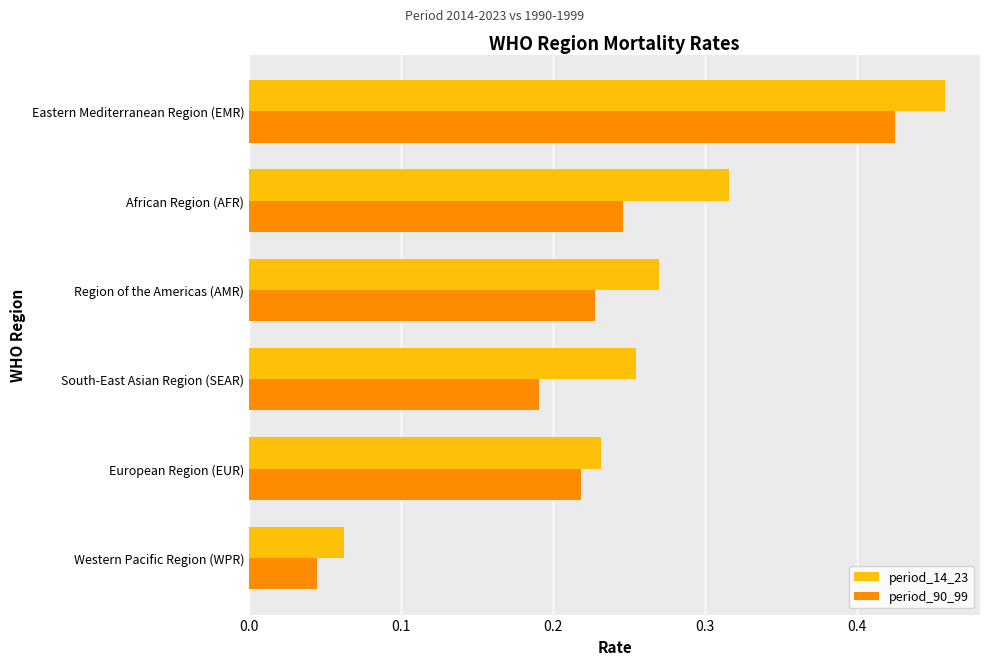

What is the sum of all period_90_99 values?

1.4